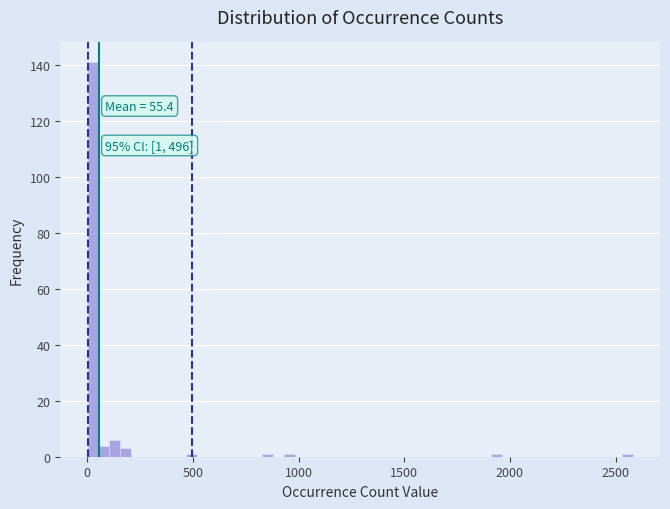

Around what value on the x-axis is the tallest bar? Give the approximate position of its centre, as read against the axis.

50